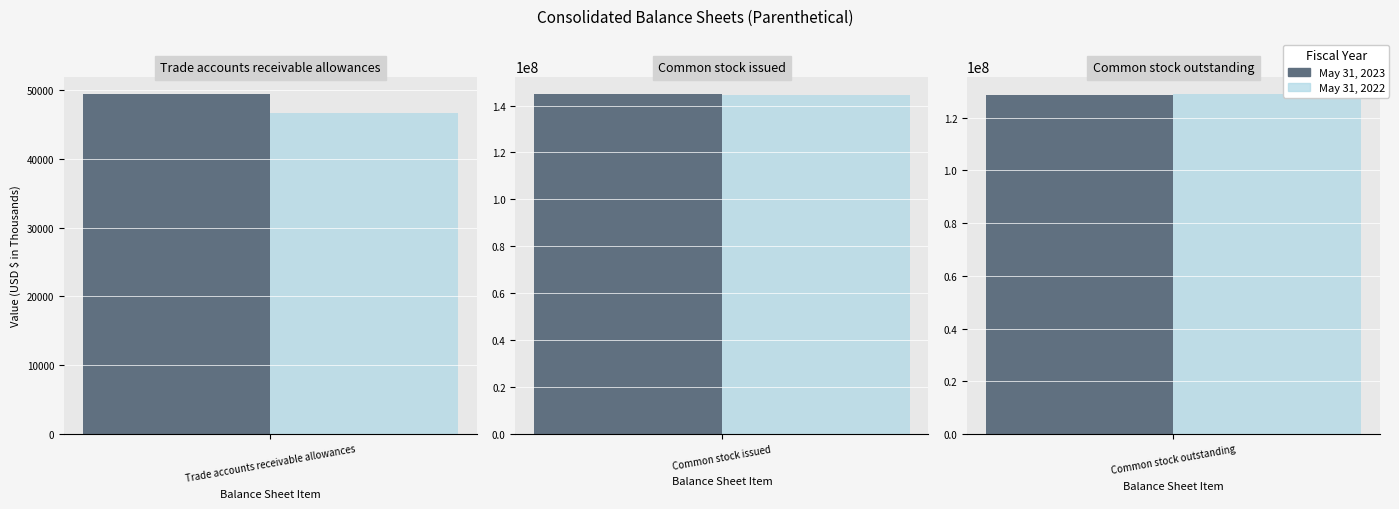

Which series has the widest spread of values?

May 31, 2023